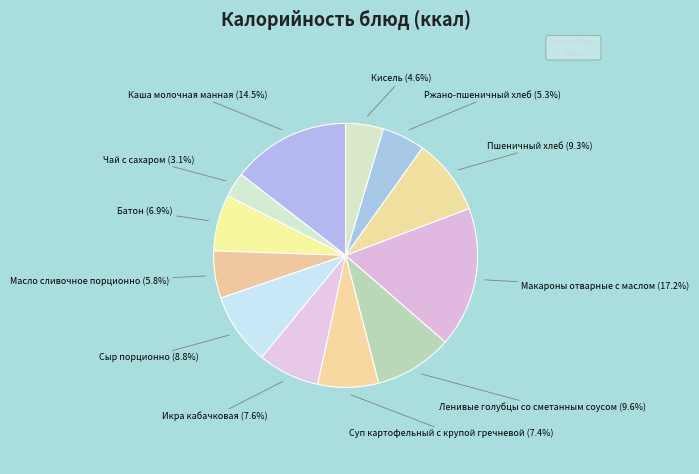

Which slice is the largest?

Макароны отварные с маслом